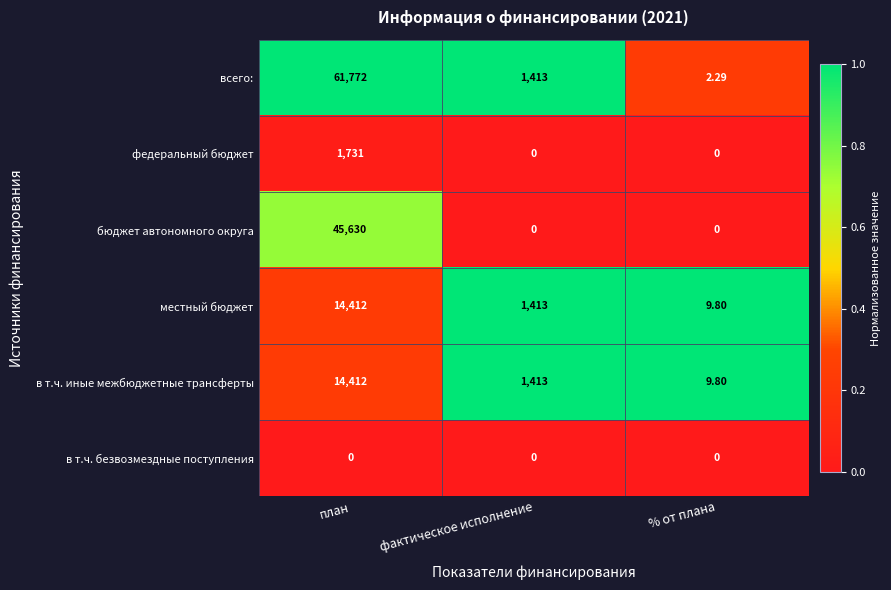

Rank the categories by местный бюджет value from lowest to highest.

% от плана, фактическое исполнение, план